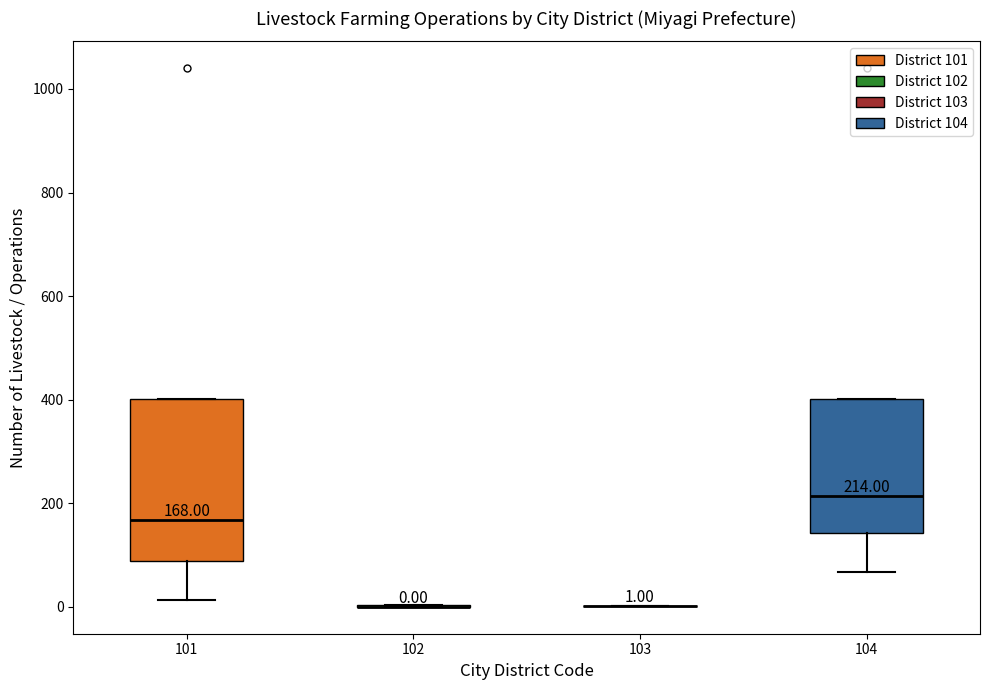

Which box is the tallest, from its lower edge to its upper edge?

101